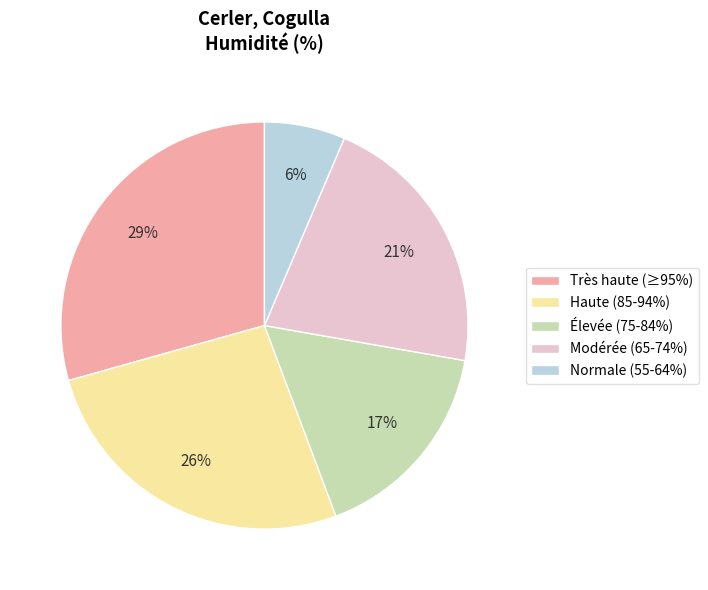

To the nearest percent, what is the average slice percentage?

20%